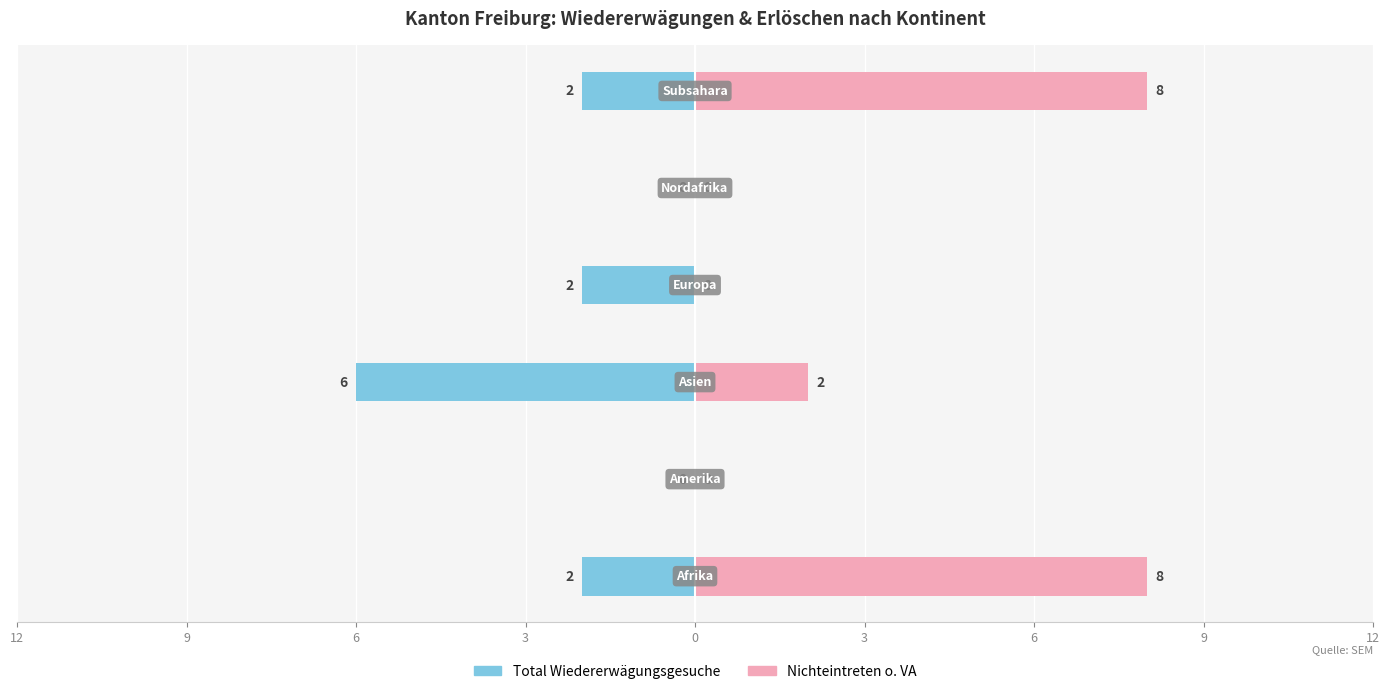

What is the sum of all Total Wiedererwägungsgesuche values?

-12